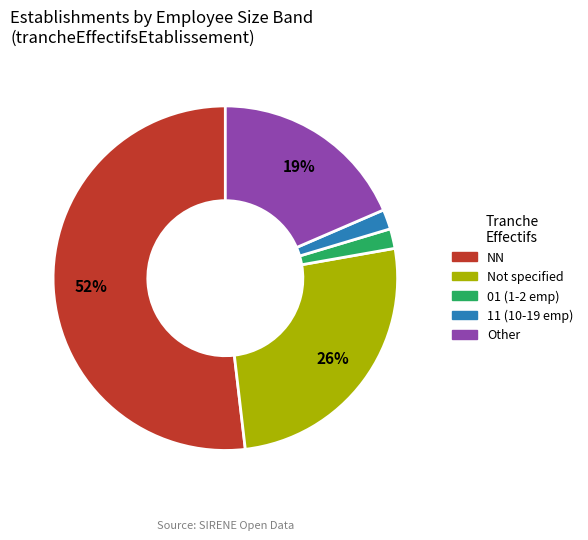

To the nearest percent, what is the average slice percentage?

20%